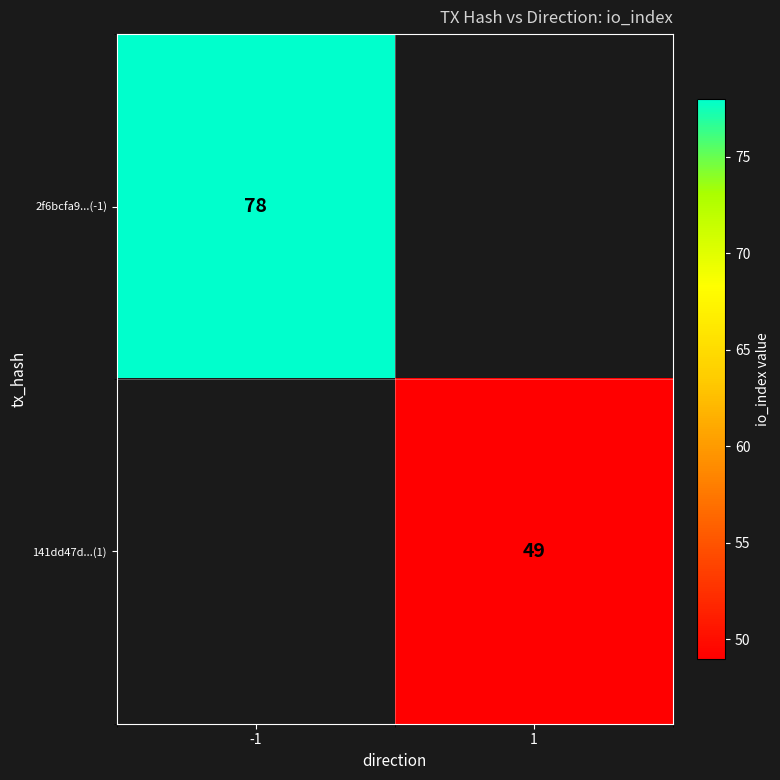

True or false: 2f6bcfa9...(-1) has a value of 78 at -1.

True